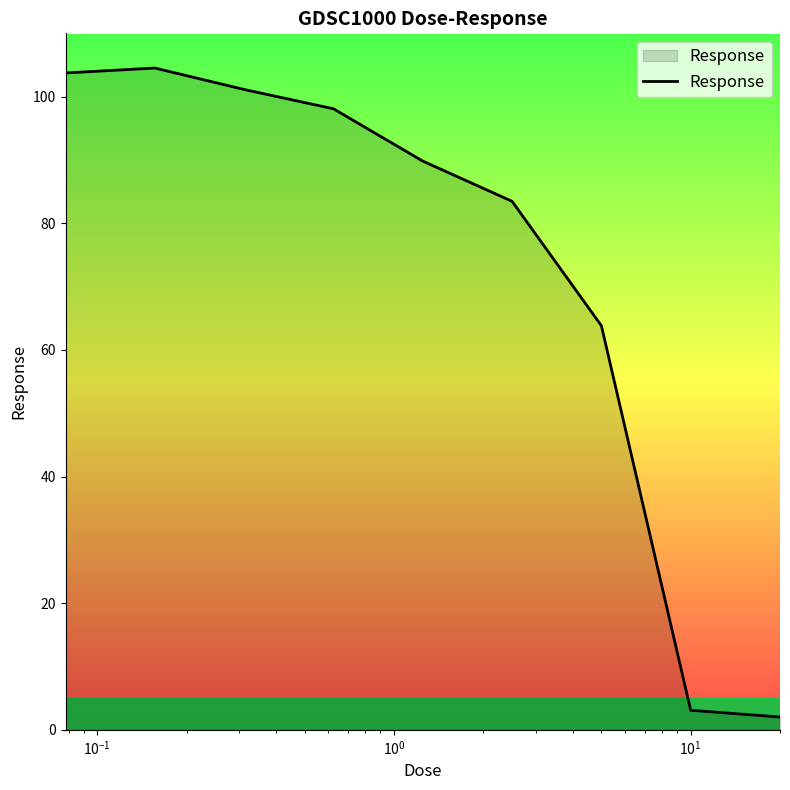

How many lines are shown in the chart?

1